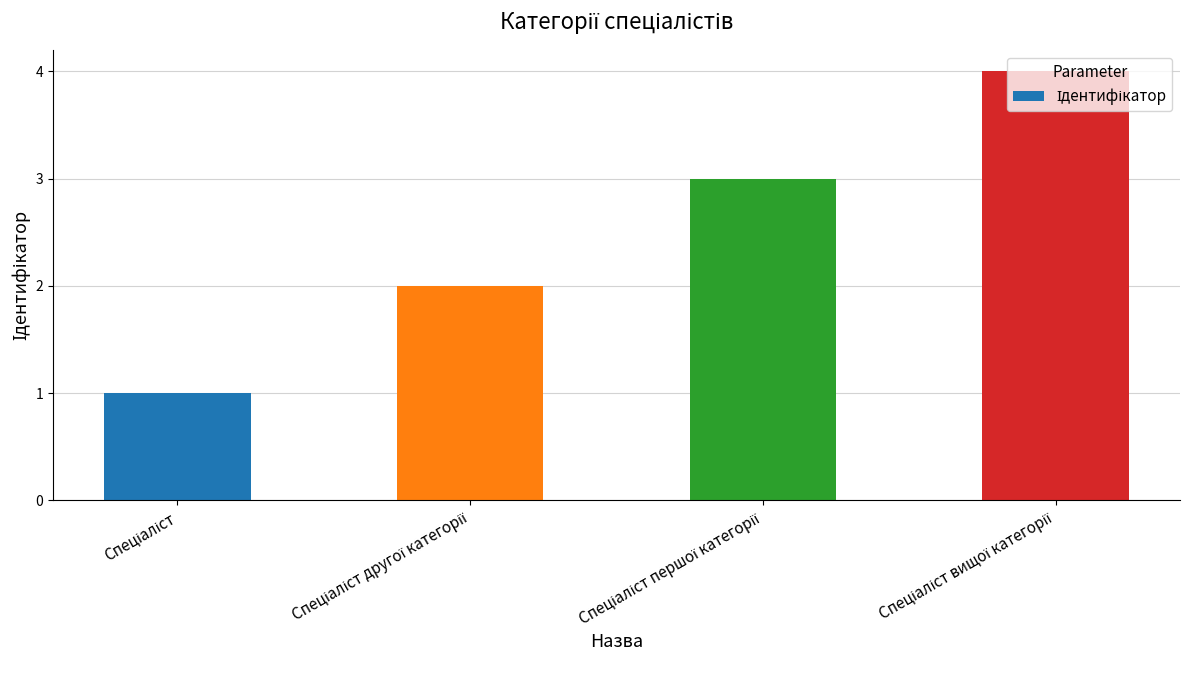

How many values are below 3?

2